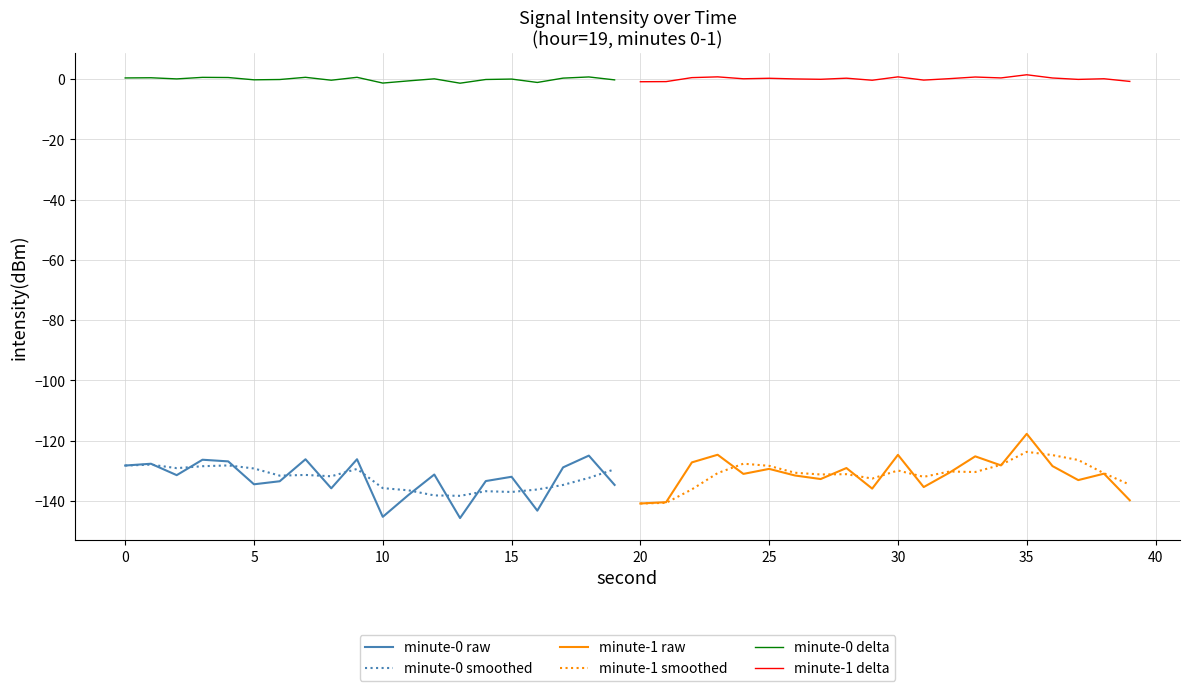

At which label does minute-0 smoothed reach its minimum?

13